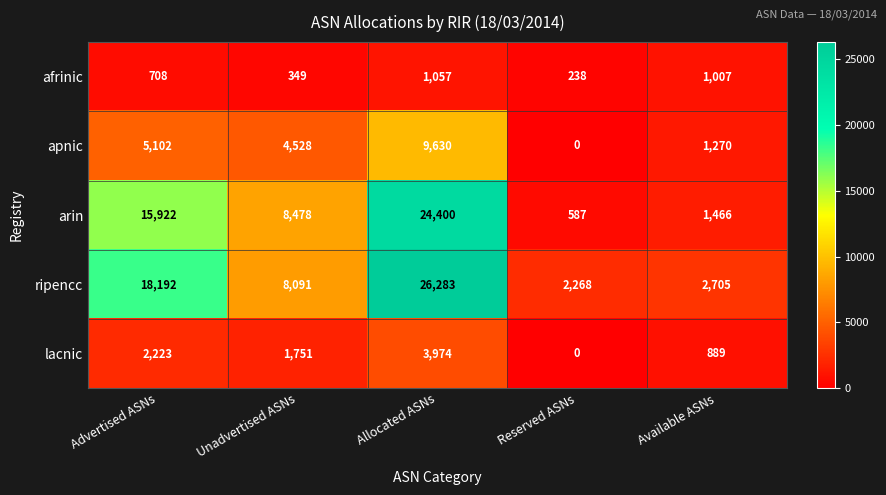

The value of arin at Reserved ASNs is 587. True or false?

True